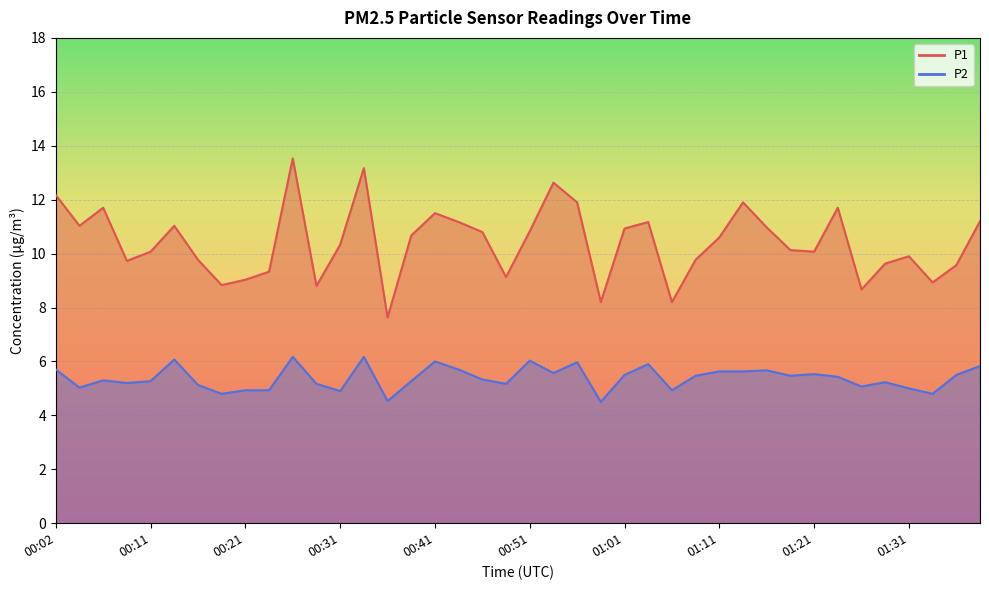

Where is the first local maximum for P2?

00:06